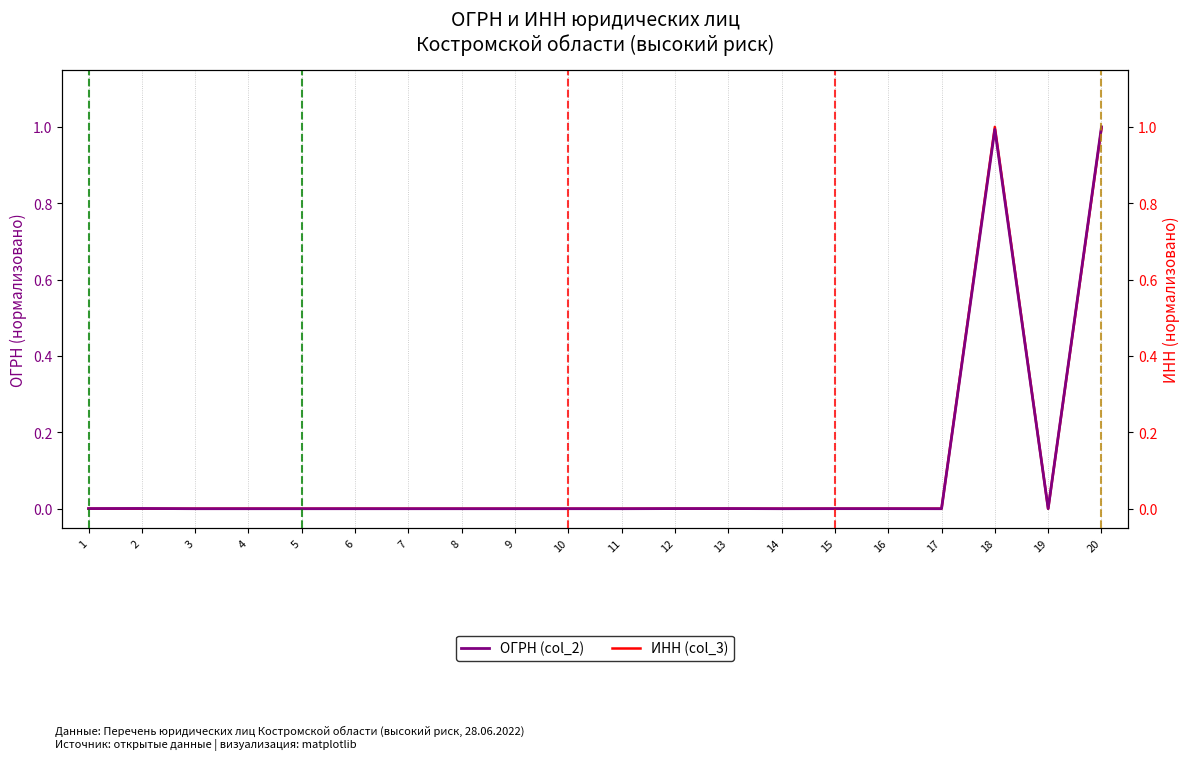

What are all the series names shown in the legend?

ОГРН (col_2), ИНН (col_3)